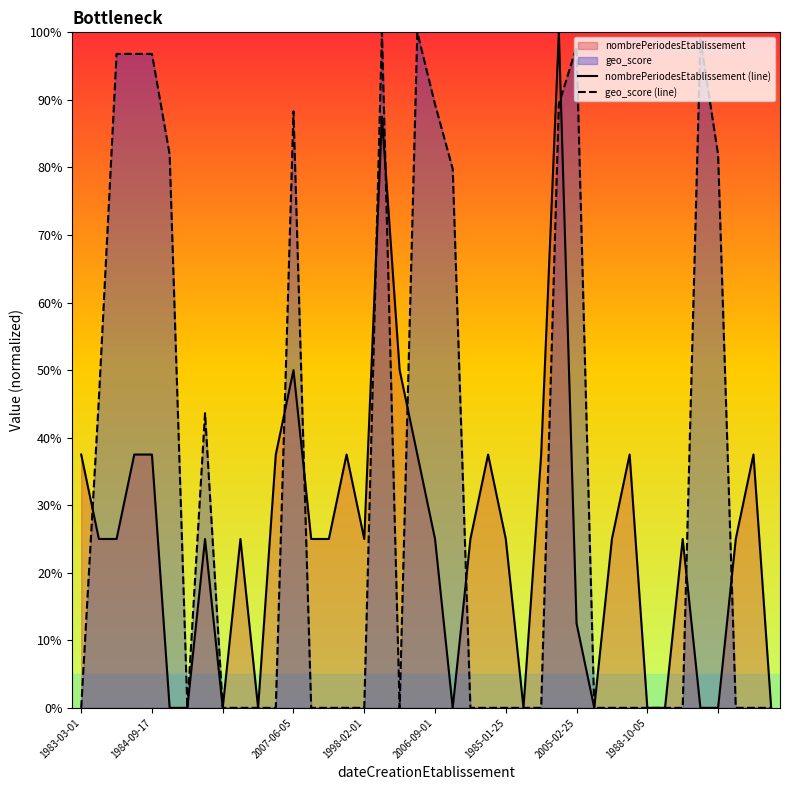

How many lines are shown in the chart?

2